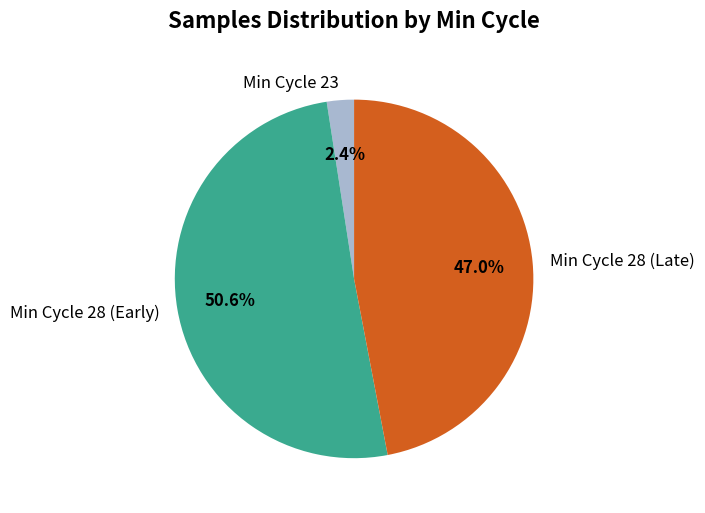

Which has a higher value, Min Cycle 23 or Min Cycle 28 (Late)?

Min Cycle 28 (Late)